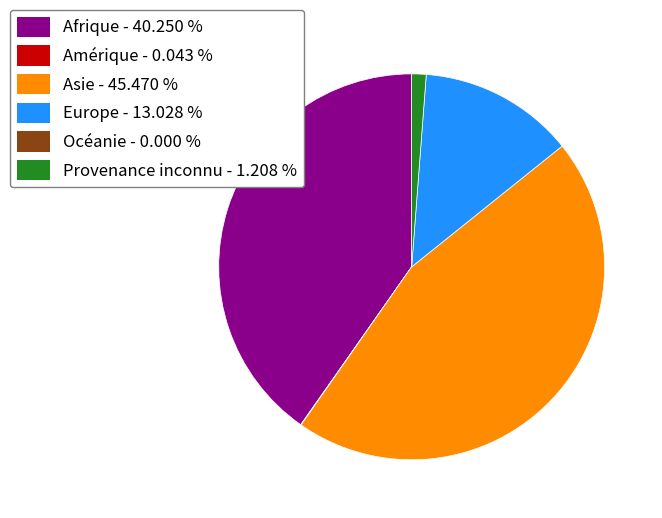

Is there a majority slice in this chart?

No